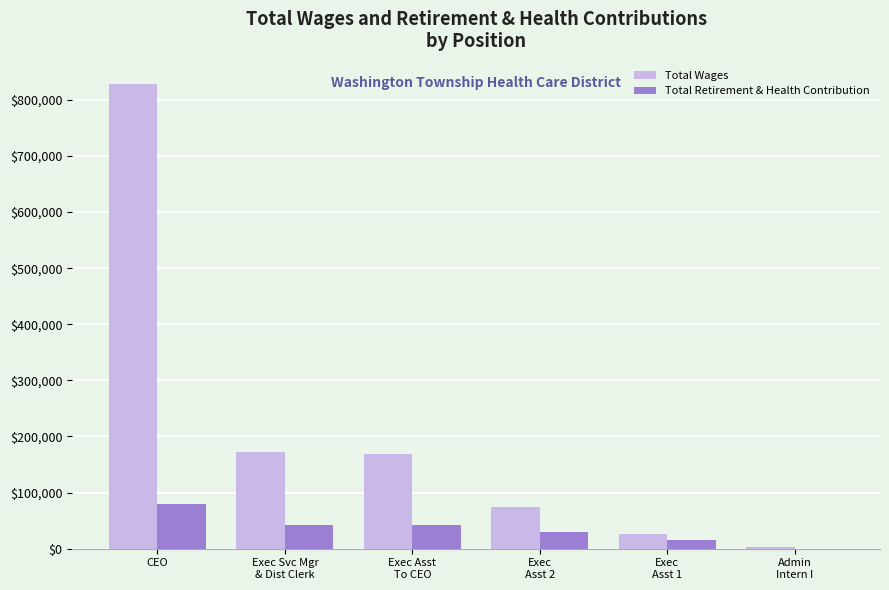

What are all the series names shown in the legend?

Total Wages, Total Retirement & Health Contribution